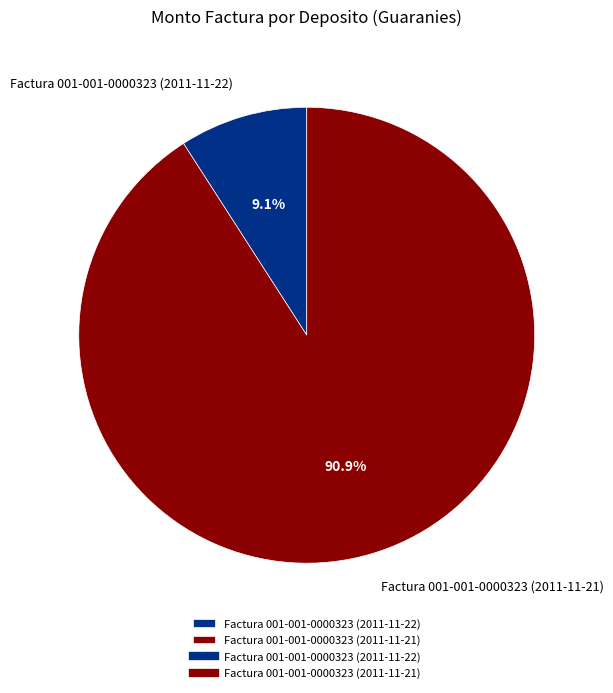

Combined, do Factura 001-001-0000323 (2011-11-21) and Factura 001-001-0000323 (2011-11-22) account for over 50%?

Yes